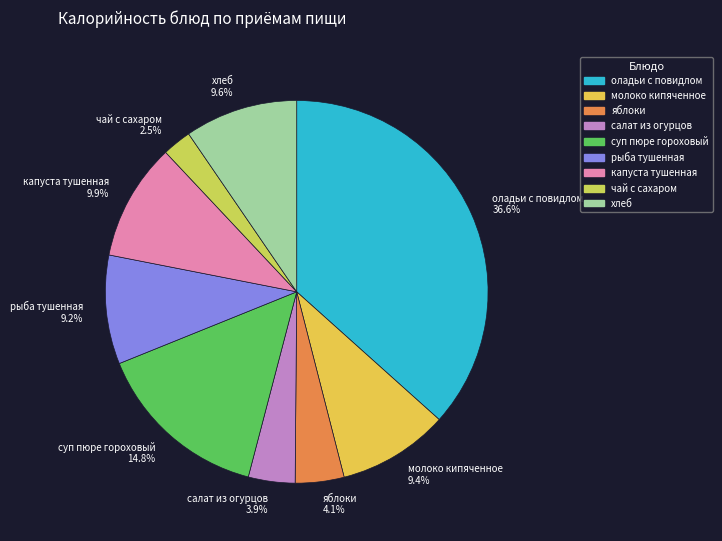

Is it true that хлеб is 21% of the pie?

False